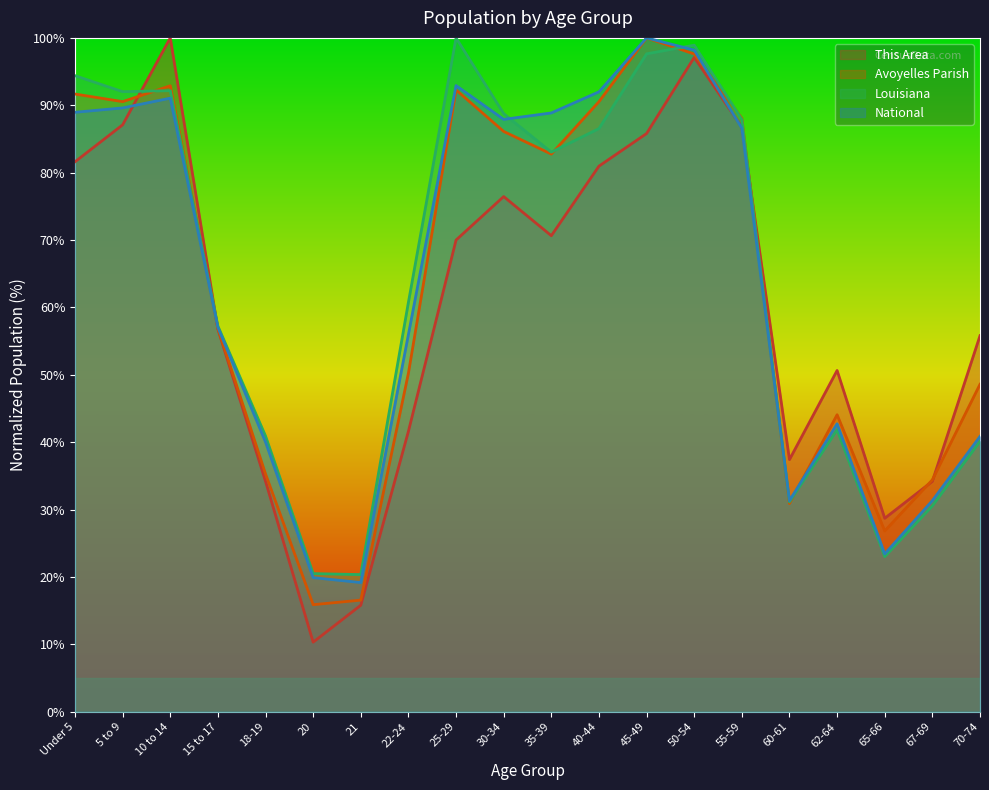

Which series has the largest total across all categories?

Louisiana